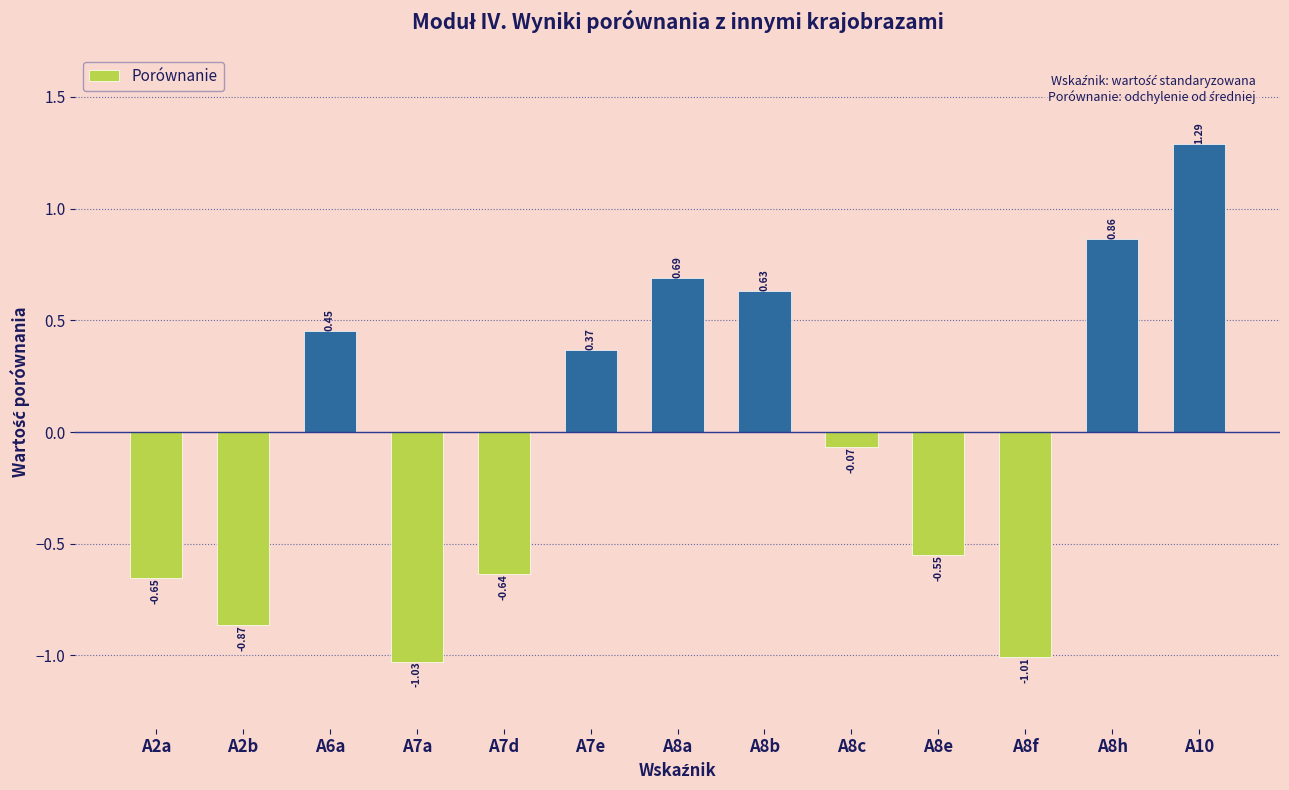

What is the difference between the second highest and minimum values?

1.9